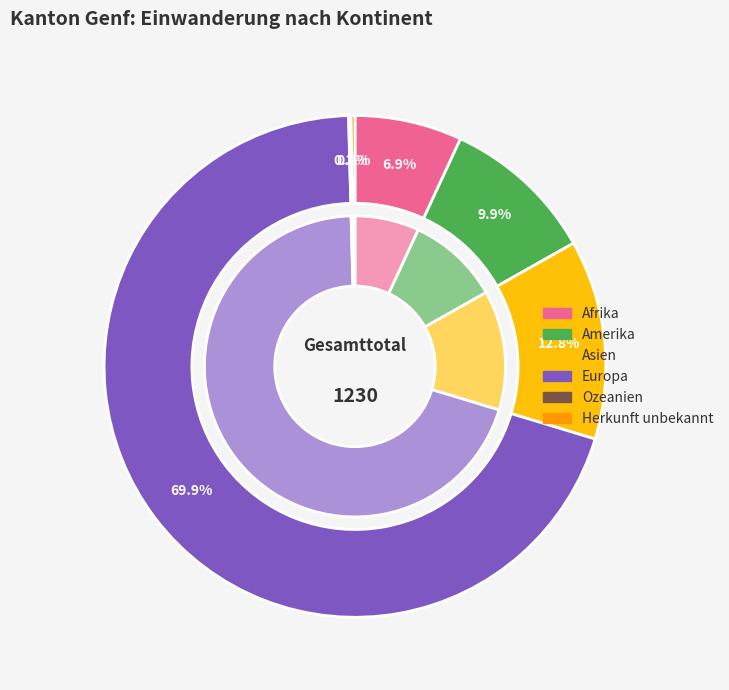

True or false: Amerika accounts for 10% of the total.

True